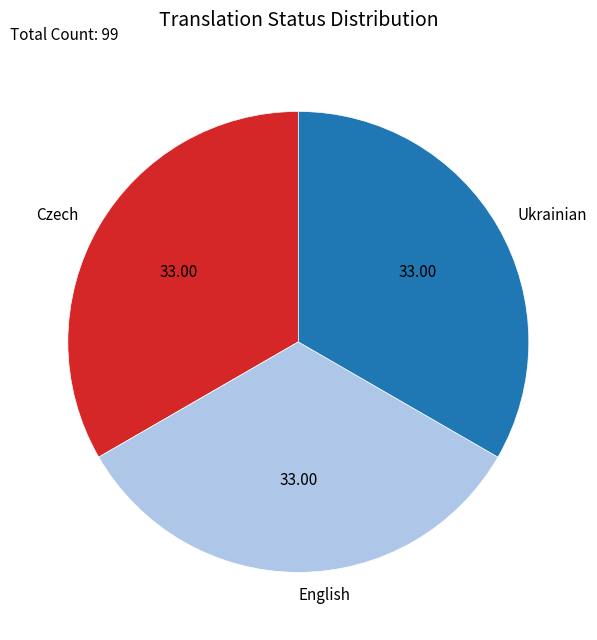

Do English and Ukrainian together represent more than half of the pie?

Yes